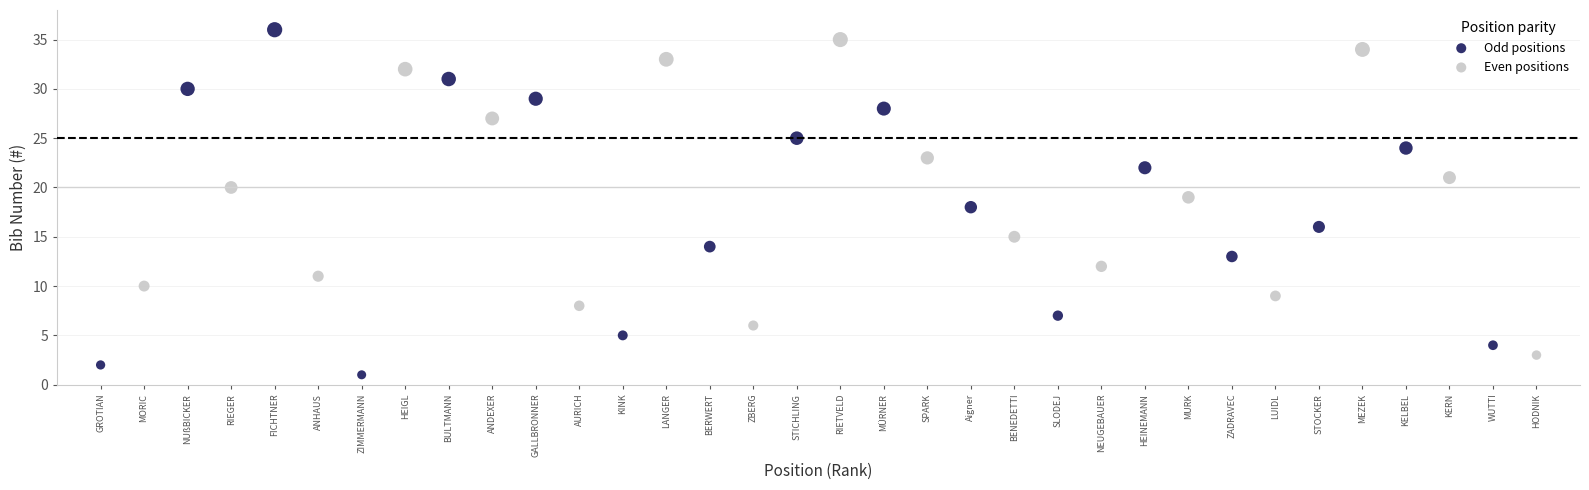

What are all the series names shown in the legend?

Odd positions, Even positions